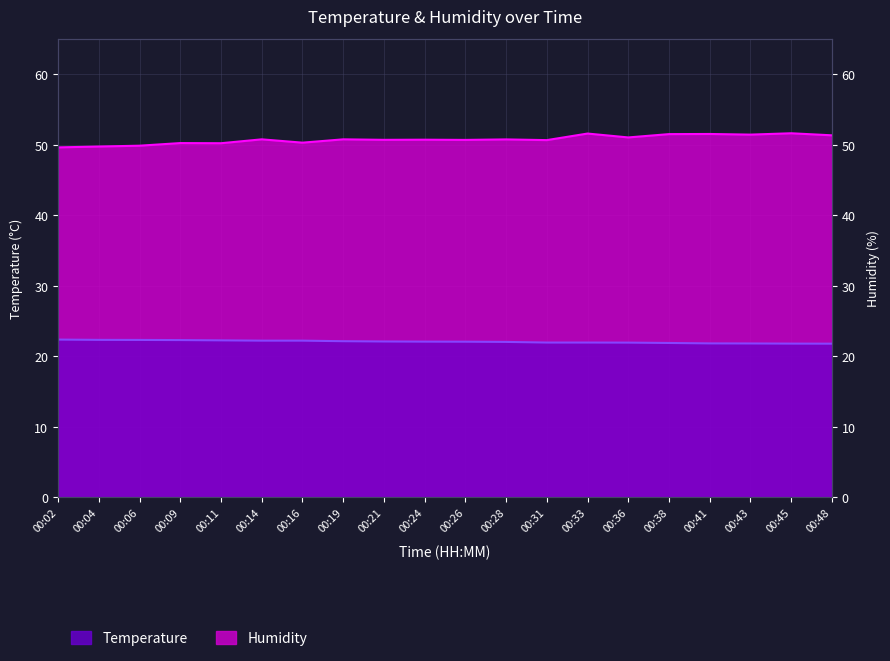

Read the Temperature value at 00:19.

22.1